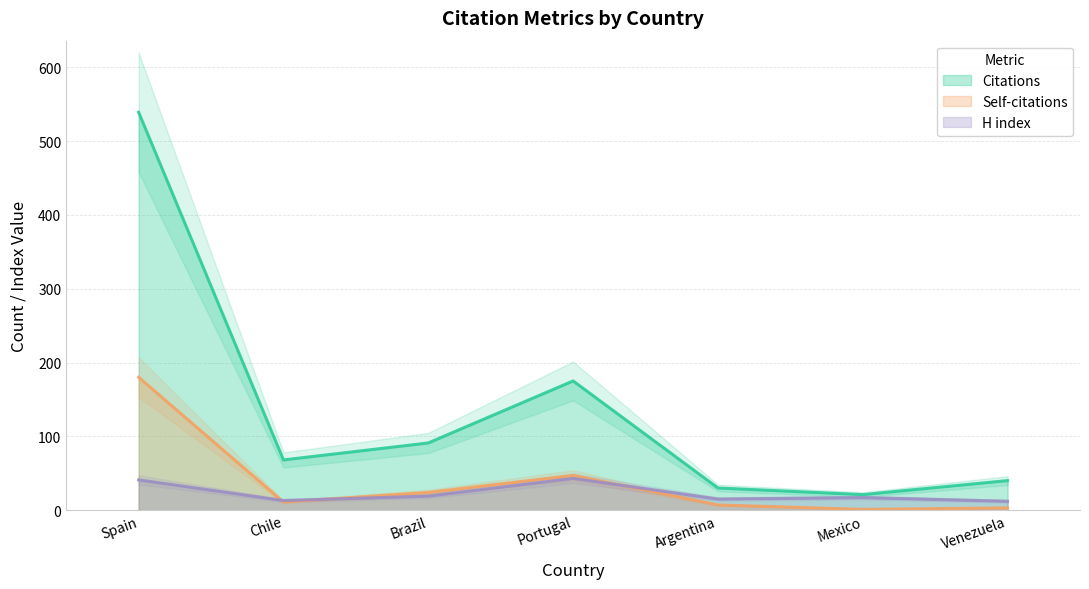

Where does the H index series first go above 17?

Spain